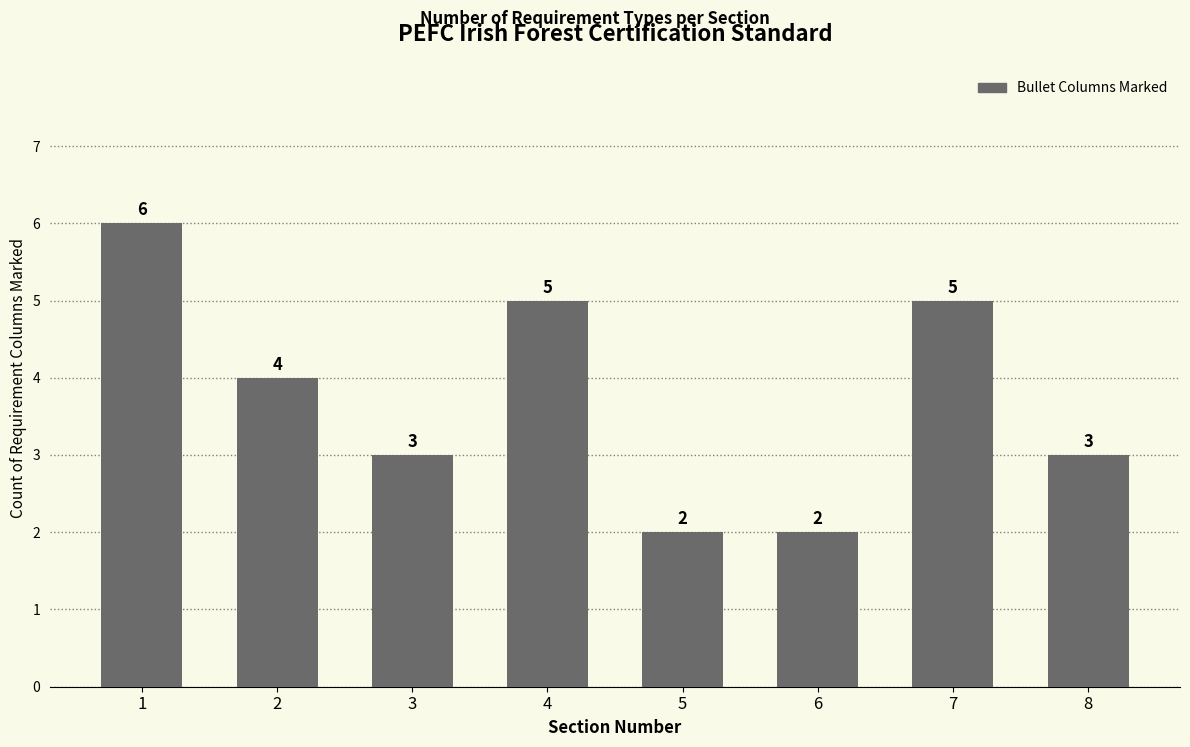

What is the difference between the maximum and minimum values?

4